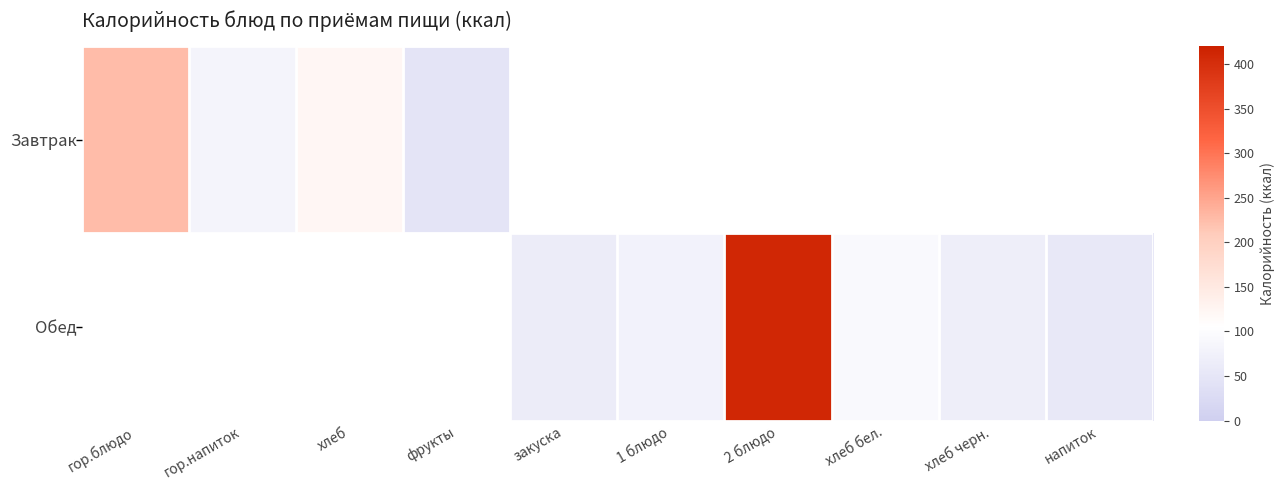

Which has a higher value, закуска or фрукты?

фрукты